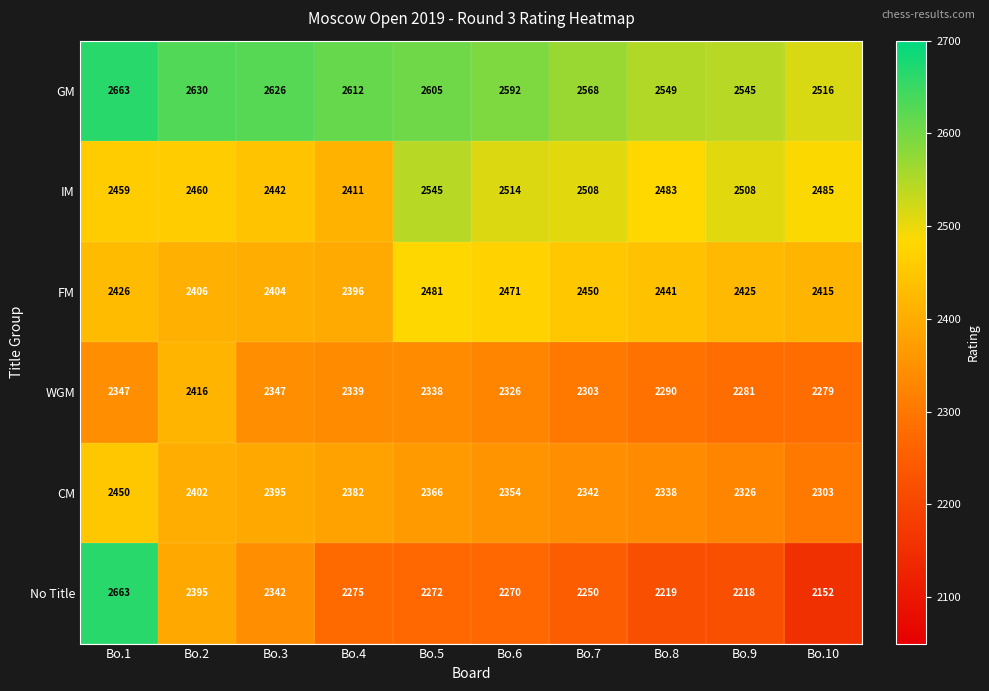

What value does the IM series have at Bo.3?

2442